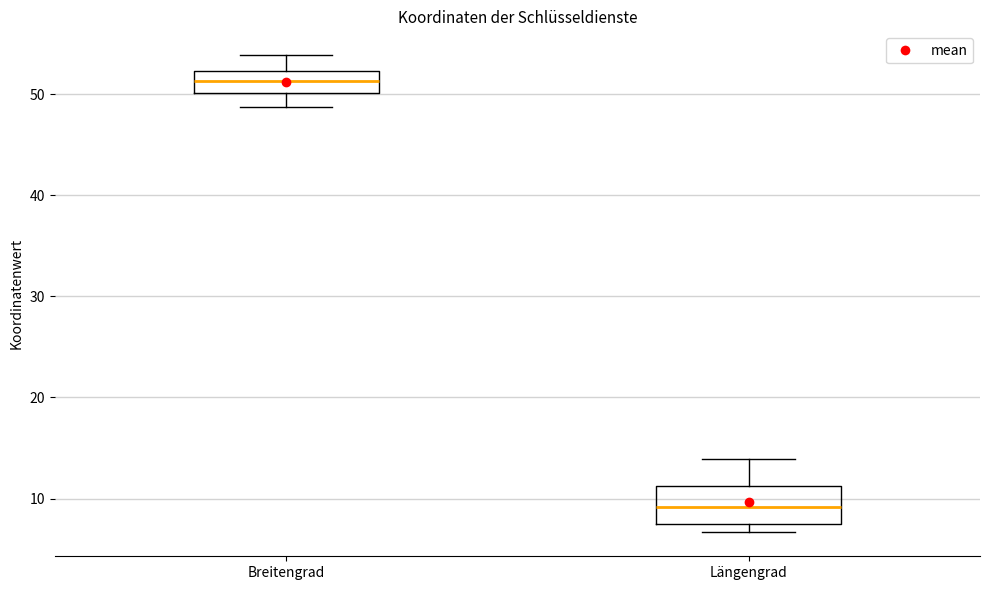

Where is the lower edge of the box for Längengrad on the y-axis? The values are not printed on the chart, so give them approximately, as read against the axis.

7